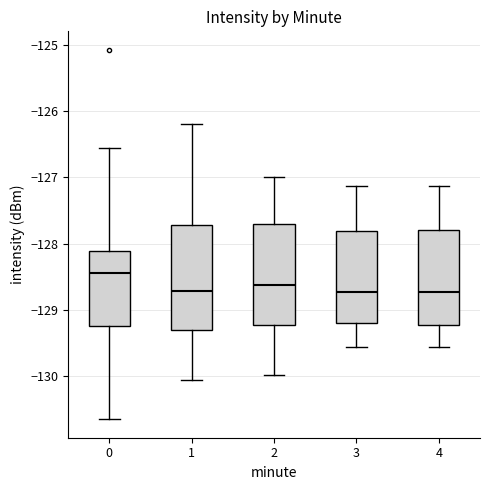

Reading left to right, transcribe this box plot: for each box, give where its median line is, the range the box spans, and where its two whiskers end, as read against the y-axis. The values are not printed on the chart, so give them approximately, as read against the axis.

0: median -128.4, box -129.2 to -128.1, whiskers -130.7 to -126.5
1: median -128.7, box -129.3 to -127.7, whiskers -130.1 to -126.2
2: median -128.6, box -129.2 to -127.7, whiskers -130.0 to -127.0
3: median -128.7, box -129.2 to -127.8, whiskers -129.6 to -127.1
4: median -128.7, box -129.2 to -127.8, whiskers -129.6 to -127.1